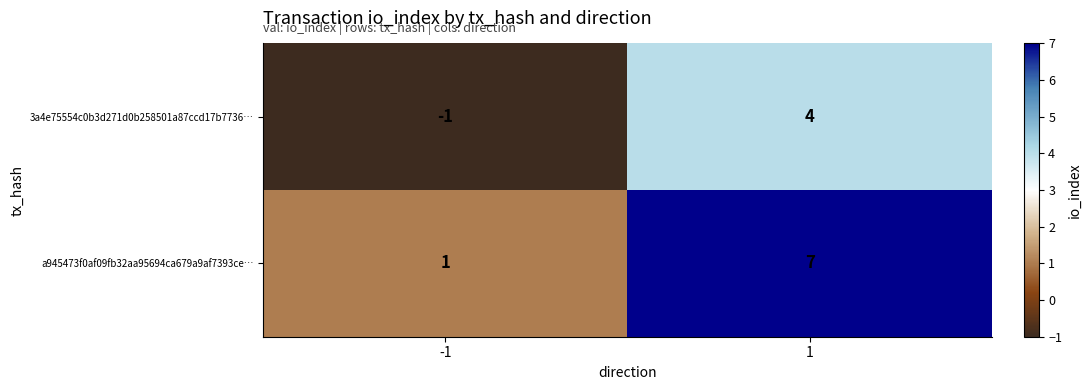

What is the sum of the a945473f0af09fb32aa95694ca679a9af7393ce… values at -1 and 1?

8